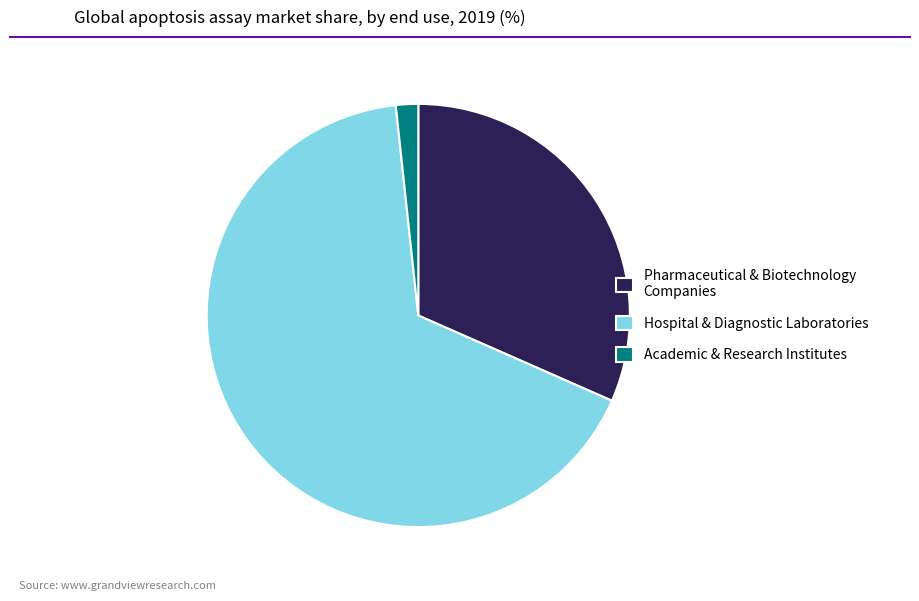

Which has a higher value, Hospital & Diagnostic Laboratories or Pharmaceutical & Biotechnology Companies?

Hospital & Diagnostic Laboratories